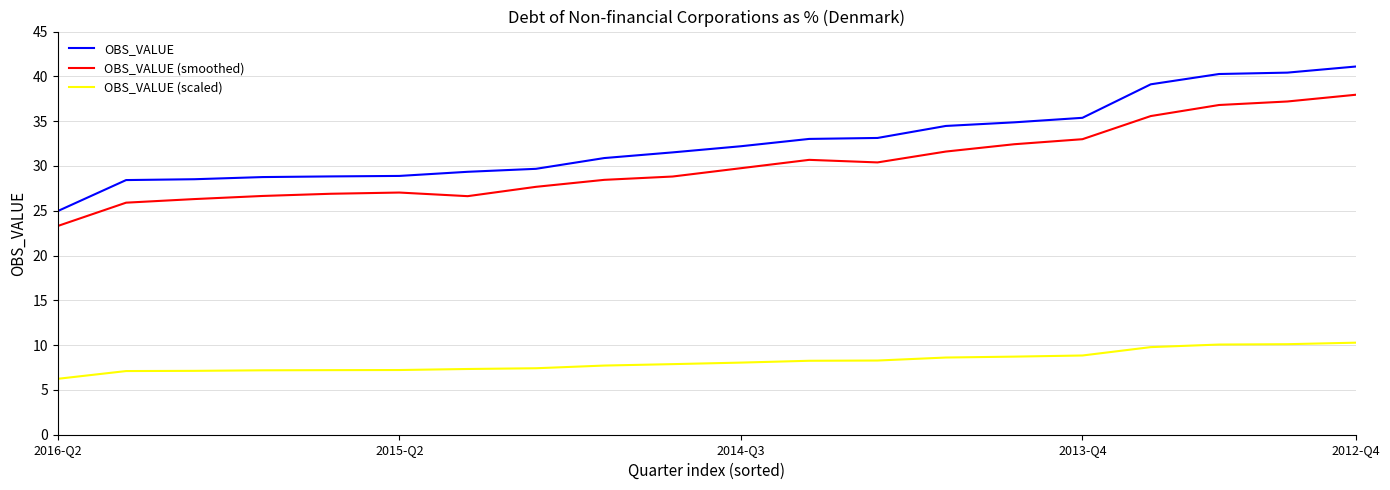

At how many categories does at least one series exceed 21?

20